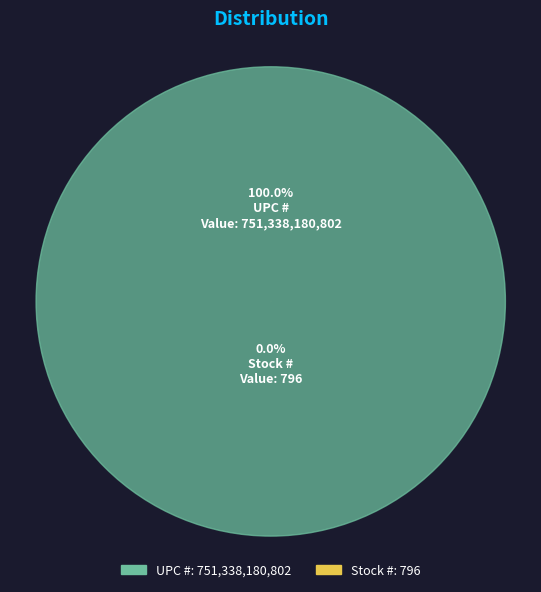

The Stock # slice represents 1% of the pie. True or false?

False